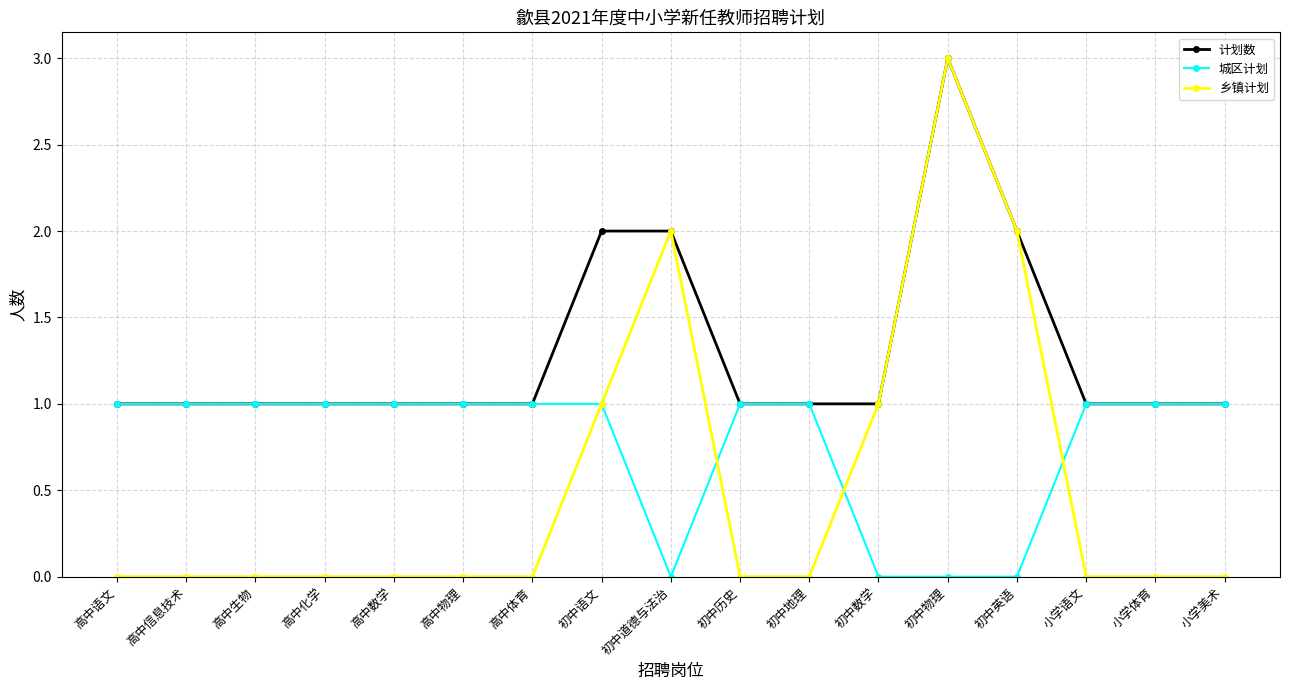

What is the label of the 5th point from the left?

高中数学